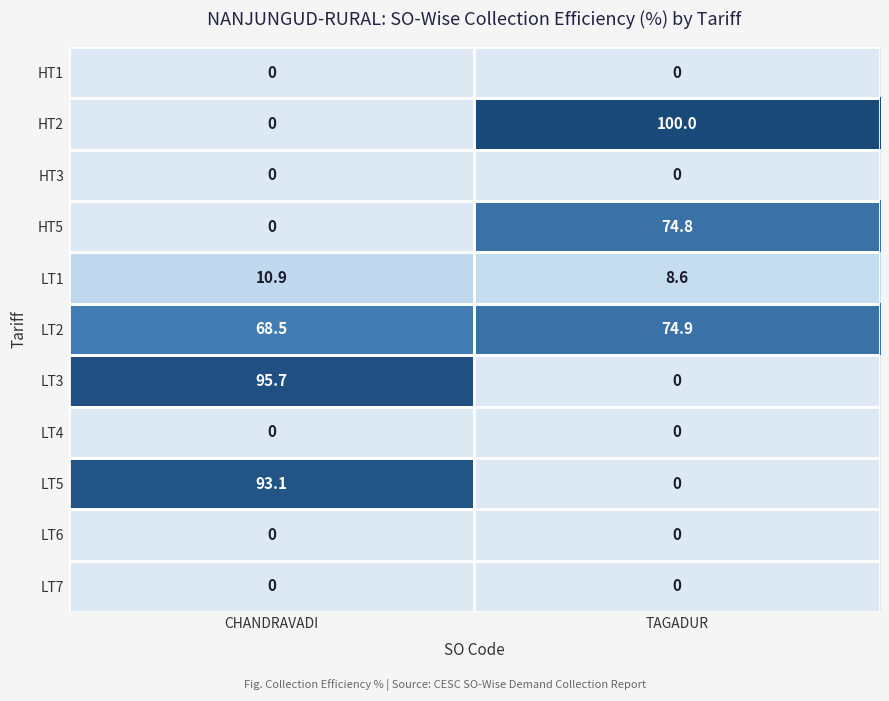

Which series changed the most between CHANDRAVADI and TAGADUR?

HT2